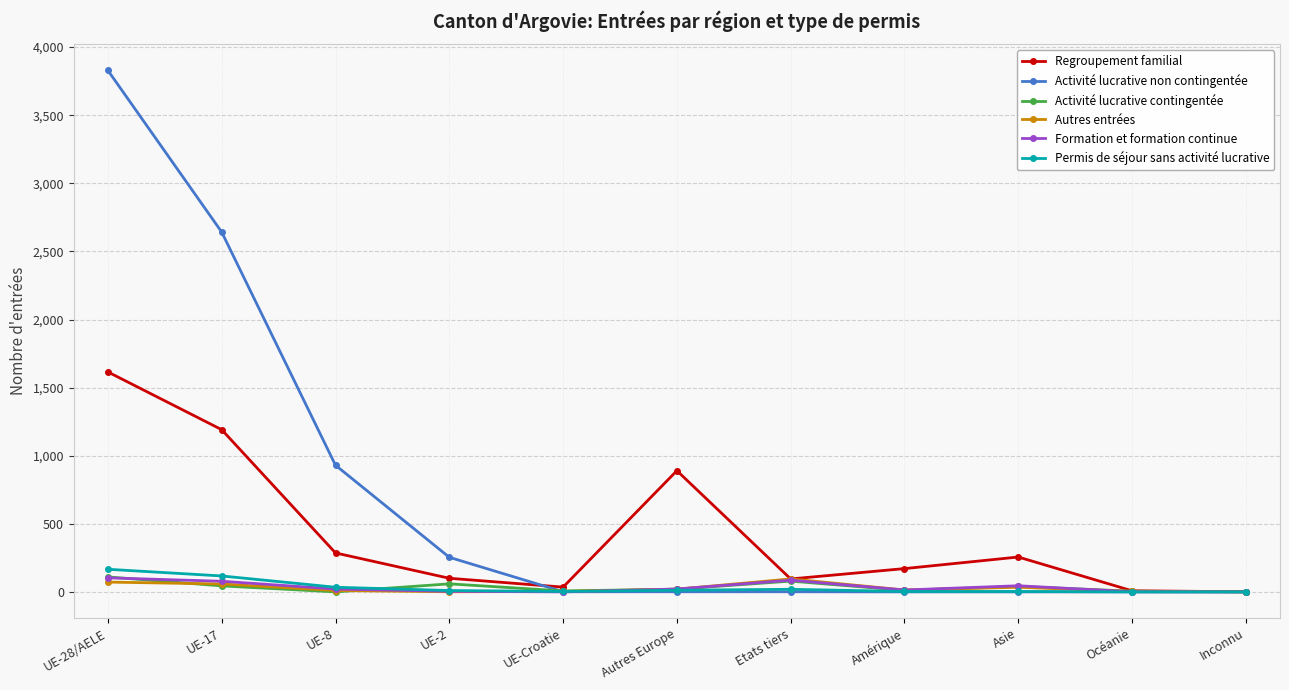

What is the sum of all Activité lucrative non contingentée values?

7658